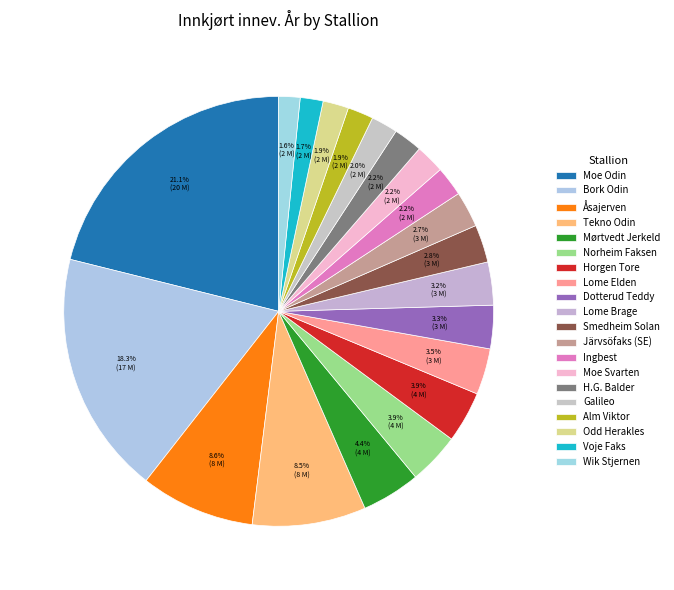

What is the total percentage of Moe Odin and Tekno Odin?

29.7%